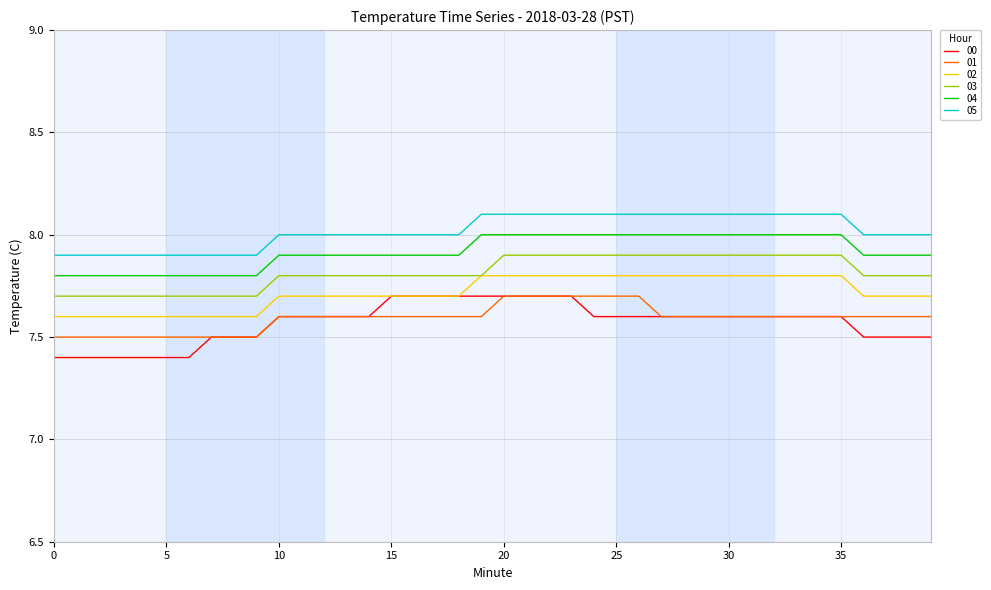

What is the minimum value shown in the chart?

7.4